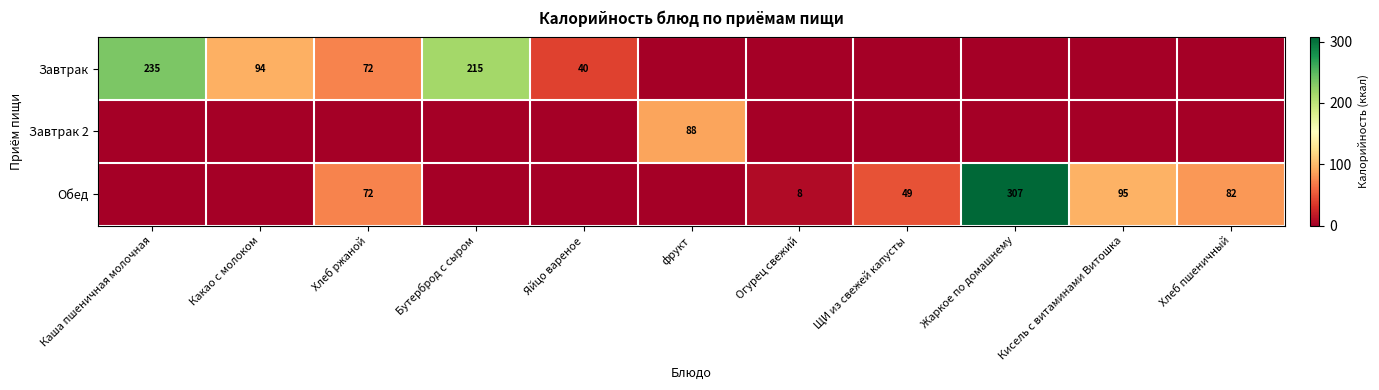

Is the value of Завтрак at Какао с молоком greater than the value of Обед at Хлеб ржаной?

Yes